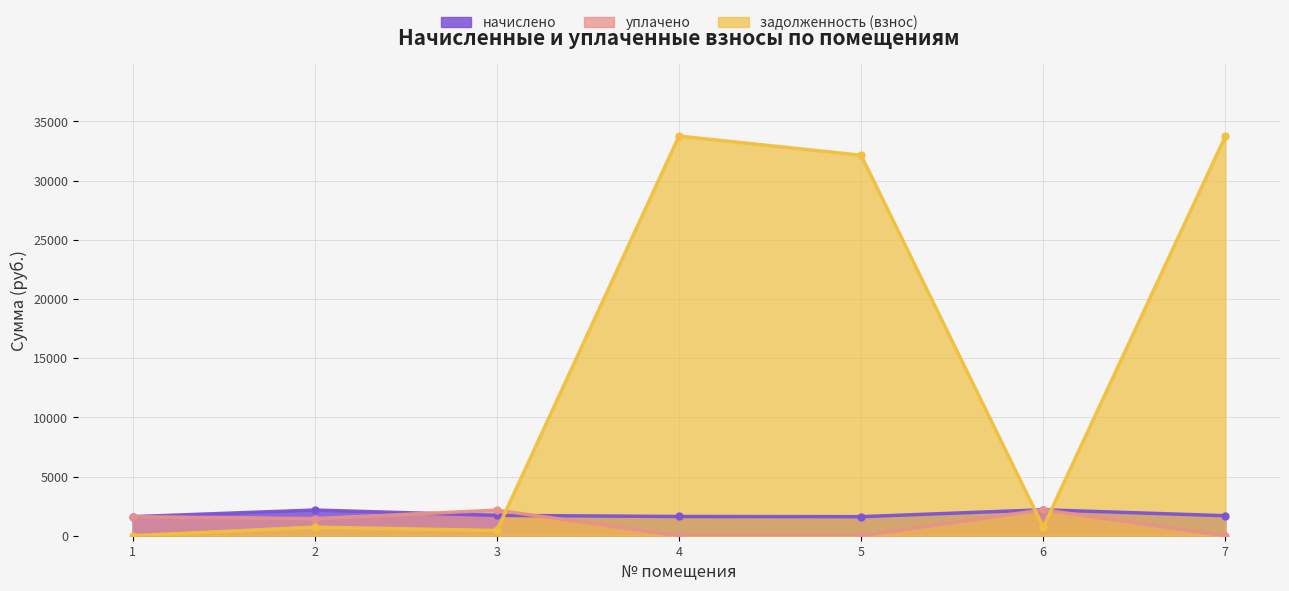

What are all the series names shown in the legend?

начислено, уплачено, задолженность (взнос)